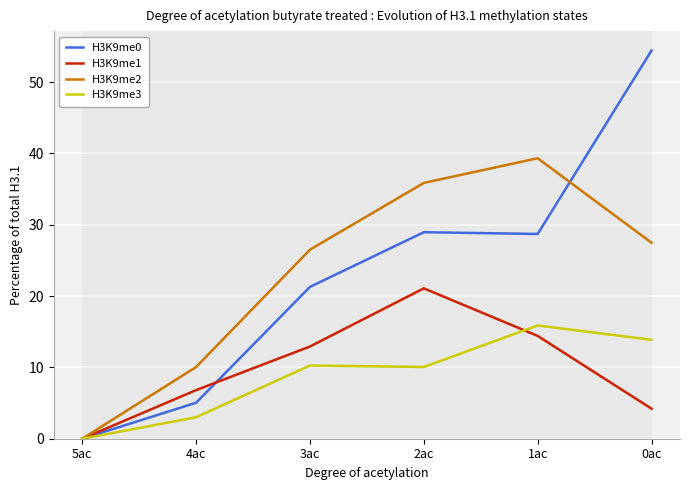

The value of H3K9me2 at 5ac is 0.0. True or false?

True